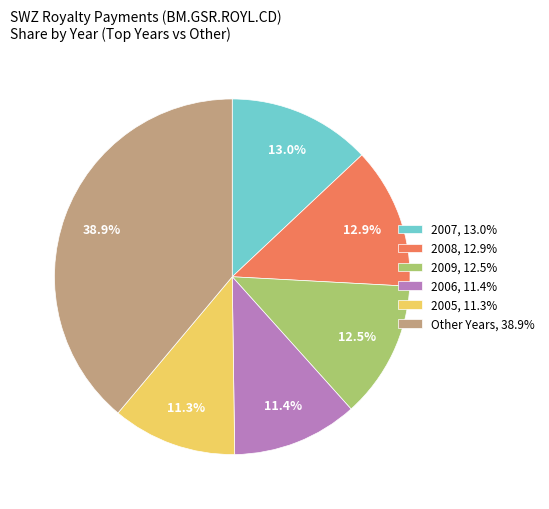

How many slices are in this pie chart?

6